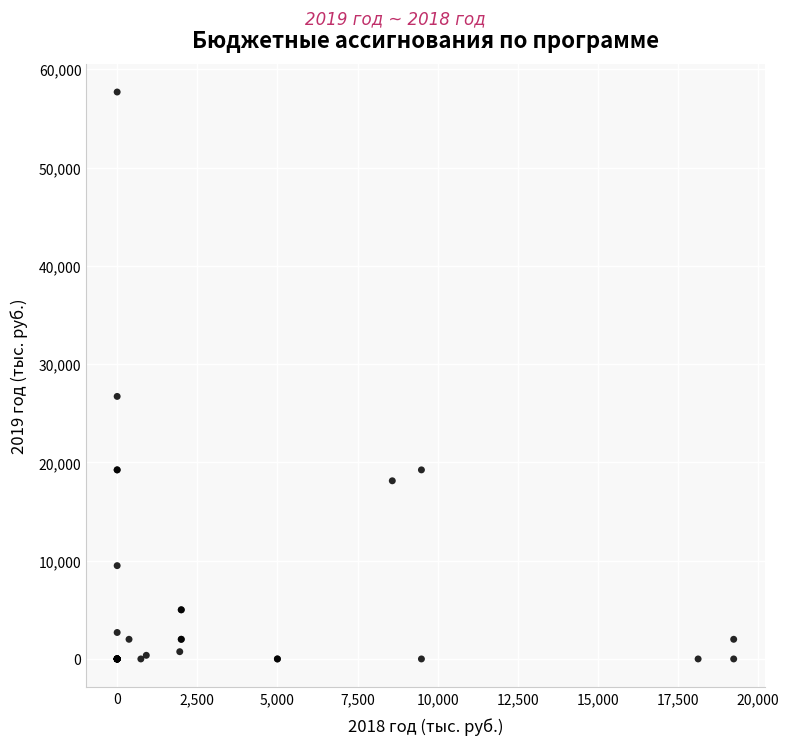

What Y value in the scatter plot is closest to 28841?

26711.9